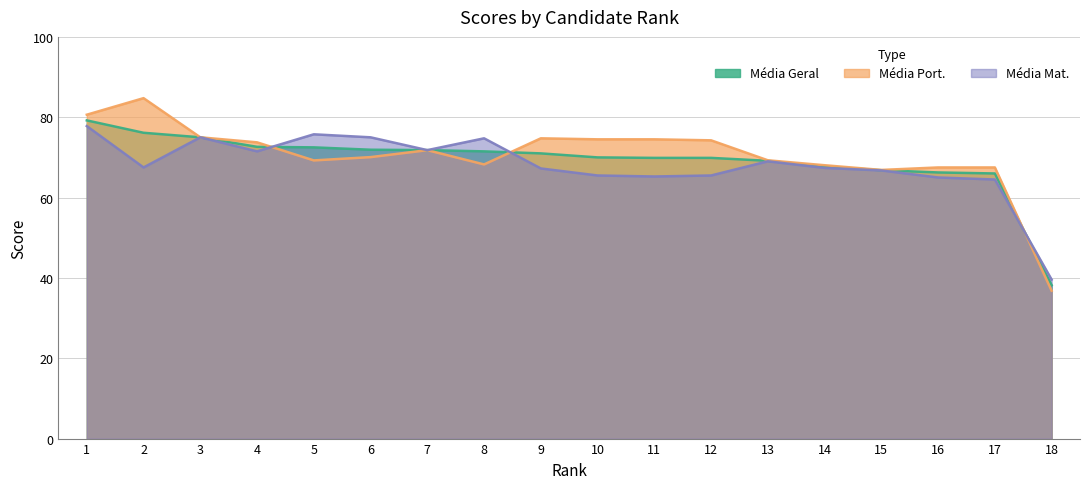

What is the sum of the Média Mat. values at 10 and 15?

132.2